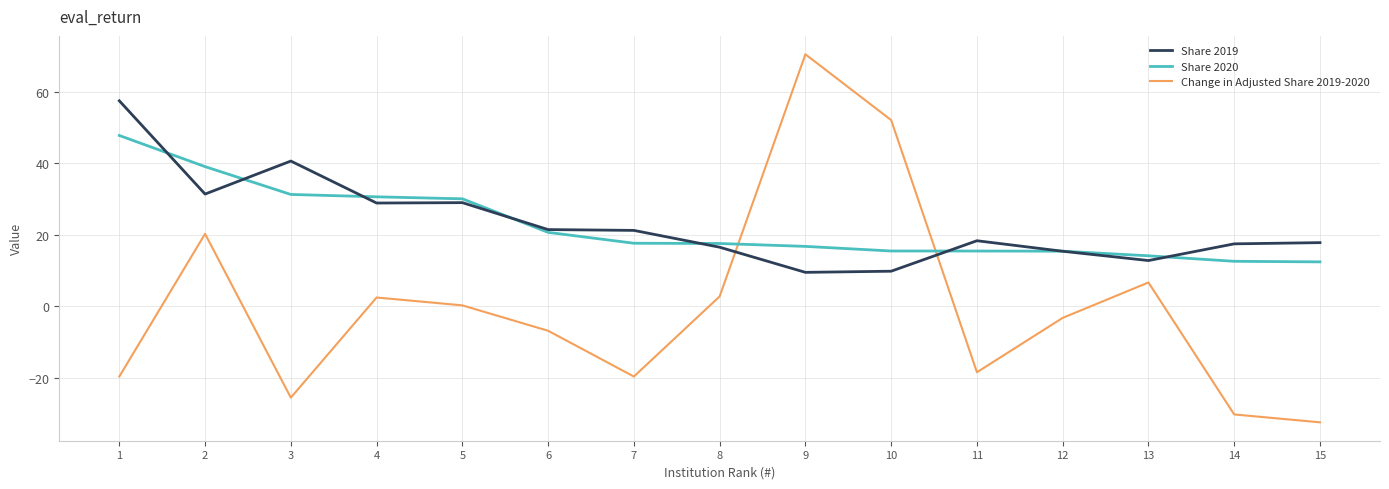

Is it true that Share 2020 equals 20.7 at 6?

True